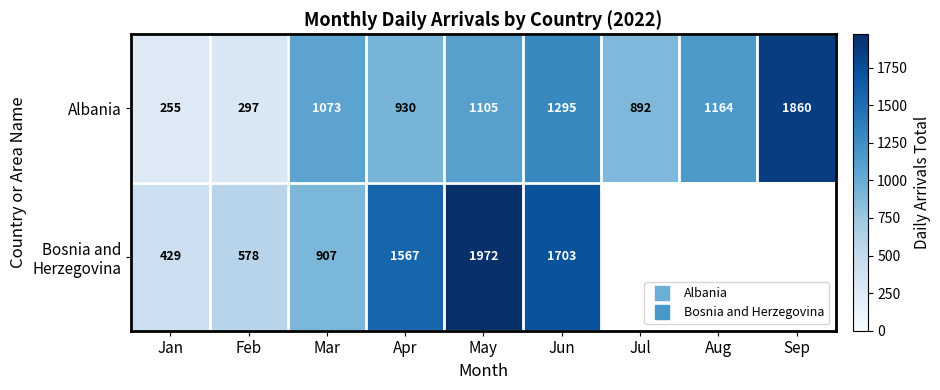

True or false: Bosnia and Herzegovina has a value of 1703.0 at Jun.

True